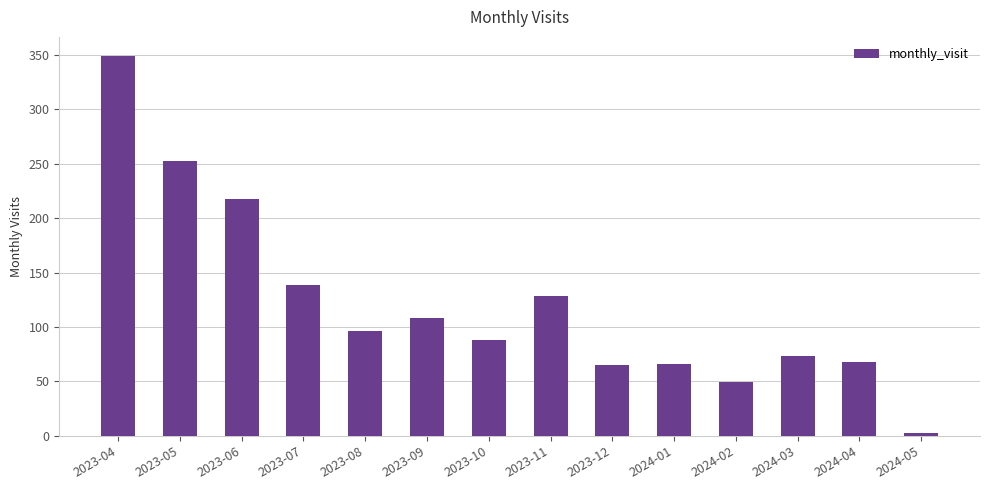

How many data points are less than 96?

7